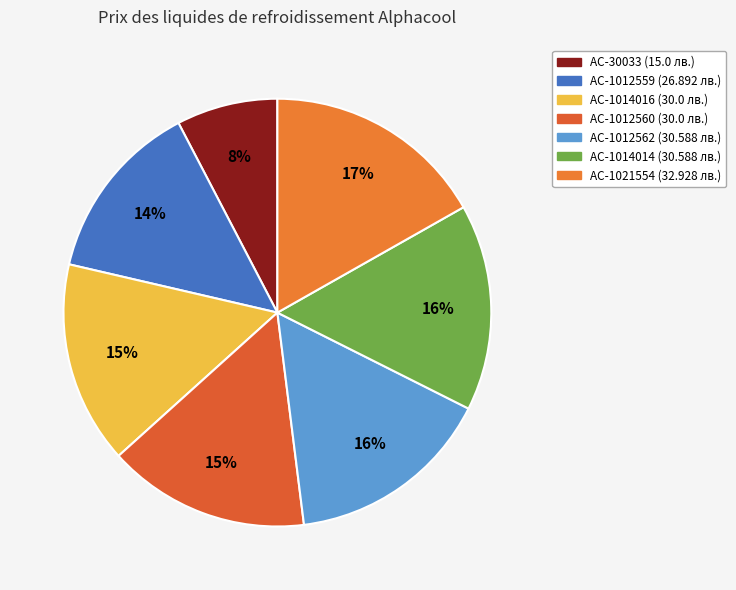

Combined, do AC-1012559 and AC-1021554 account for over 50%?

No